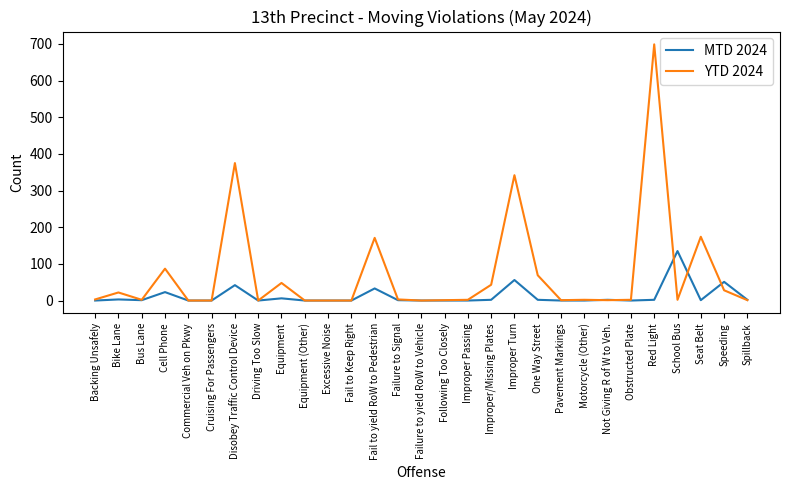

Is it true that MTD 2024 equals 23 at Cell Phone?

True